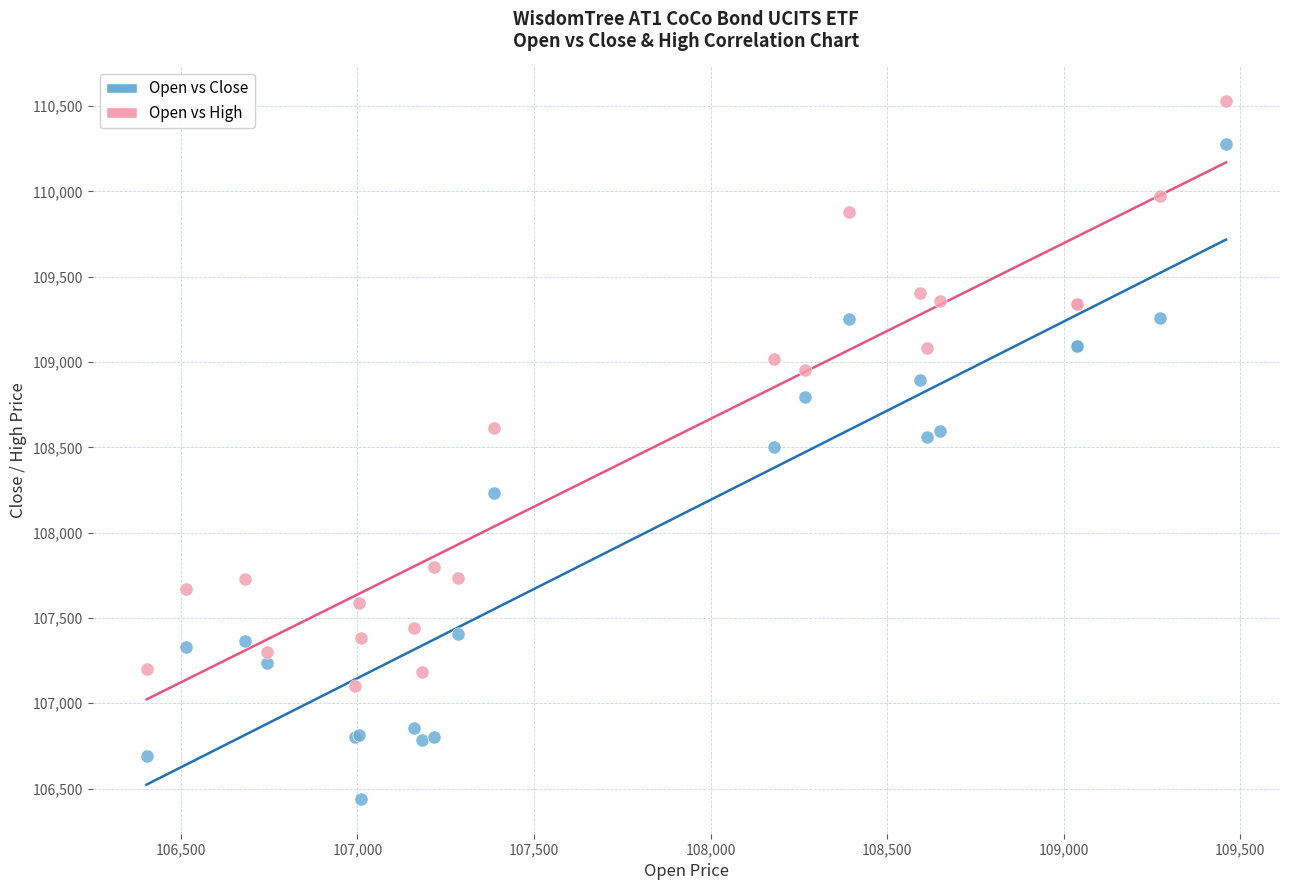

What is the X range (max minus min) for the scatter plot?

3057